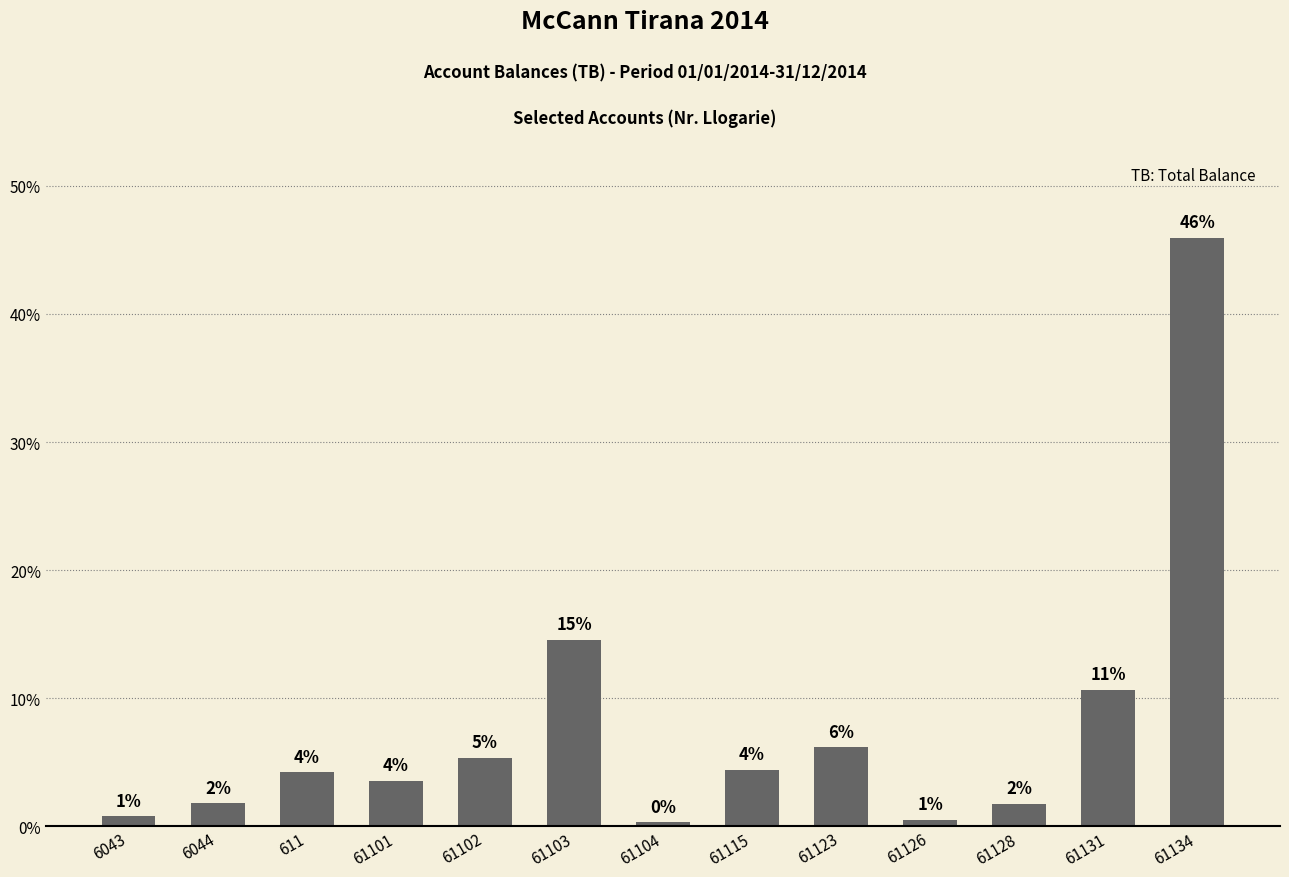

Are the bars horizontal?

No